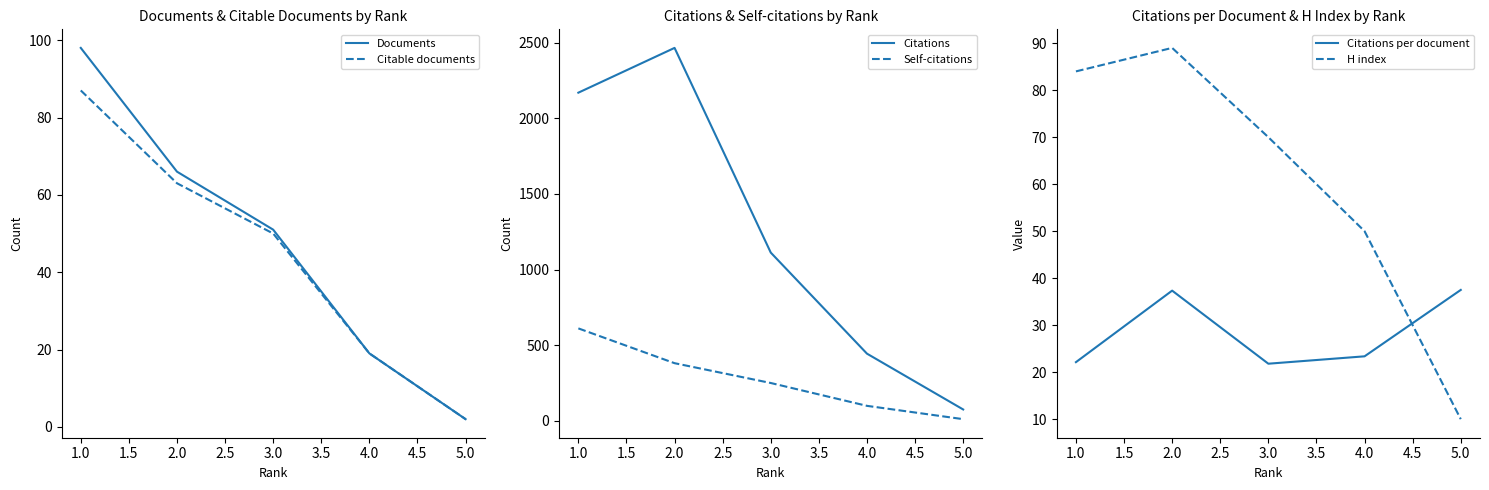

What is the smallest value displayed?

2.0